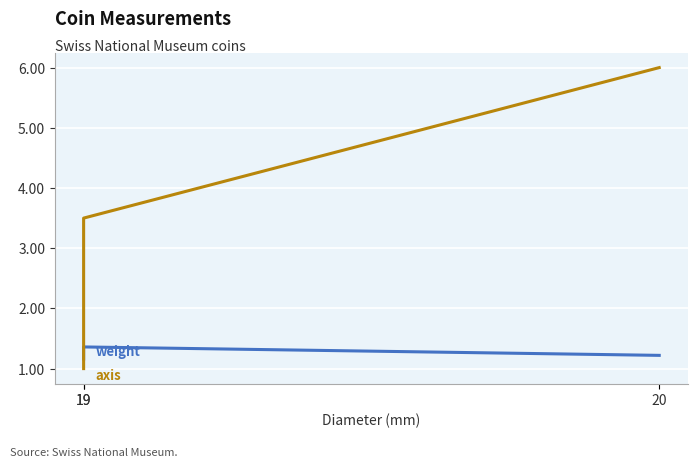

What is the sum of all axis values?

10.5